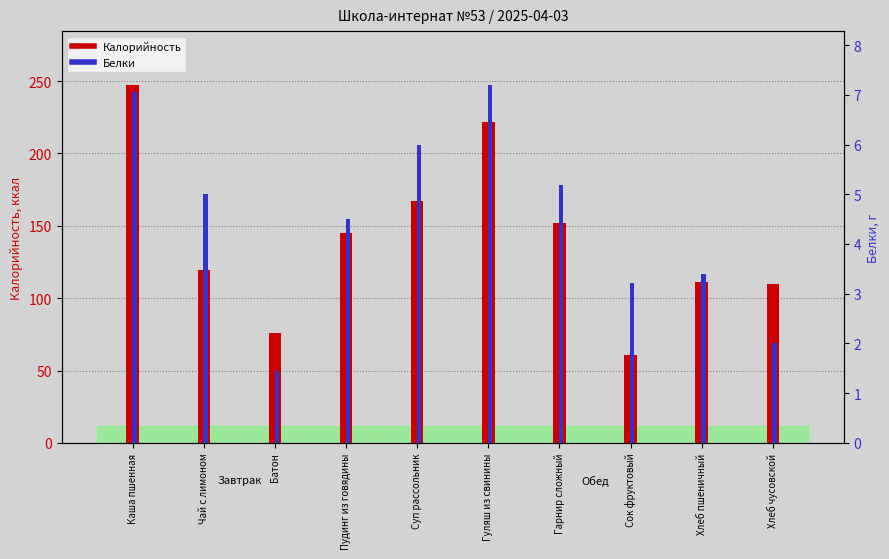

Which has a higher value, Чай с лимоном or Хлеб чусовской?

Чай с лимоном